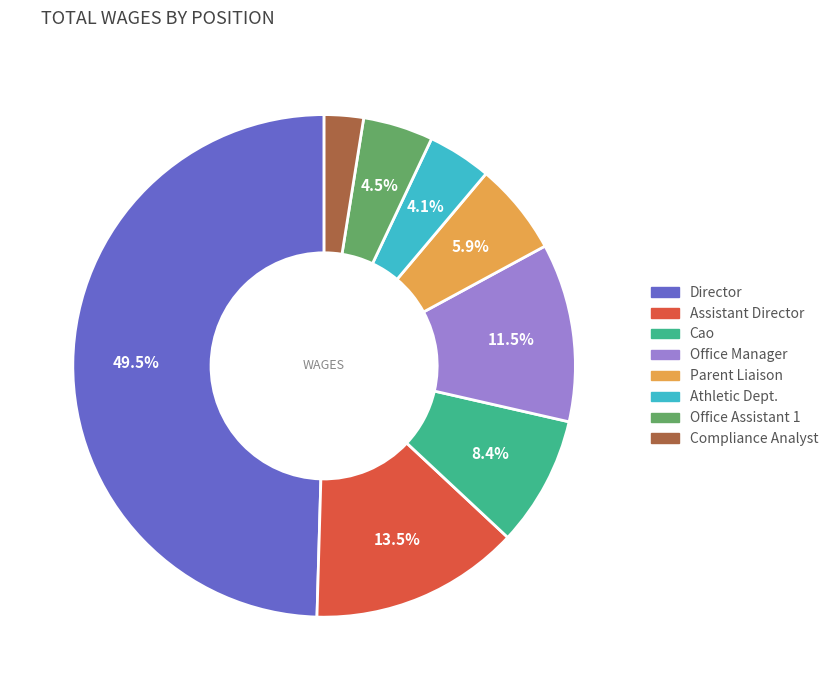

Approximately how many times larger is the value at Assistant Director compared to Office Manager?

1.2